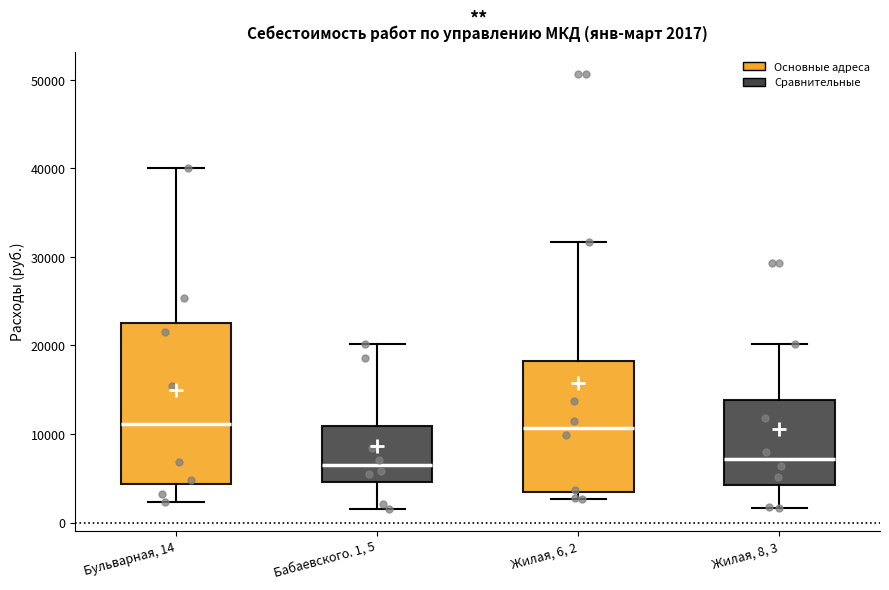

Comparing the boxes themselves (not the whiskers), which one is the tallest?

Бульварная, 14